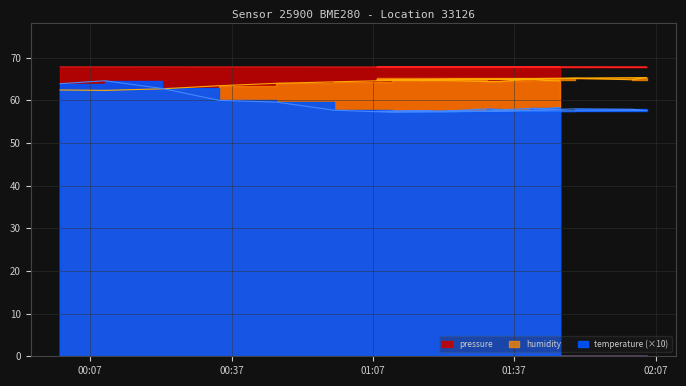

List the series in order of their peak value, lowest first.

temperature, humidity, pressure